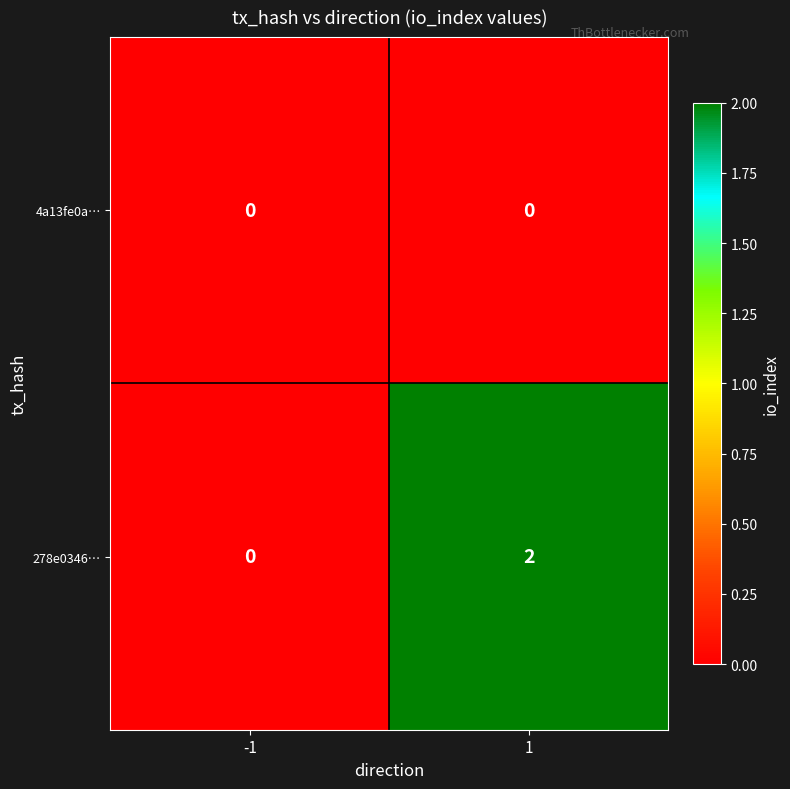

The value of 278e0346… at -1 is 0. True or false?

True